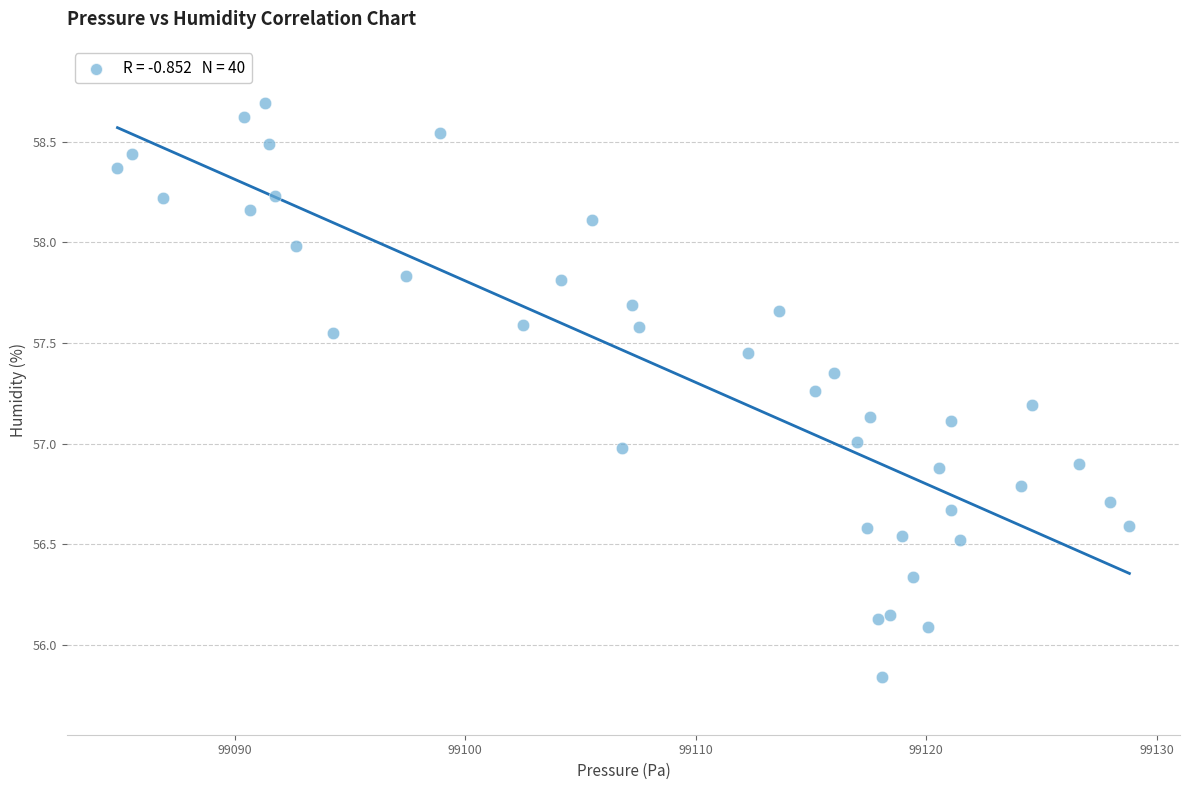

What is the range of X values (max minus min)?

43.9